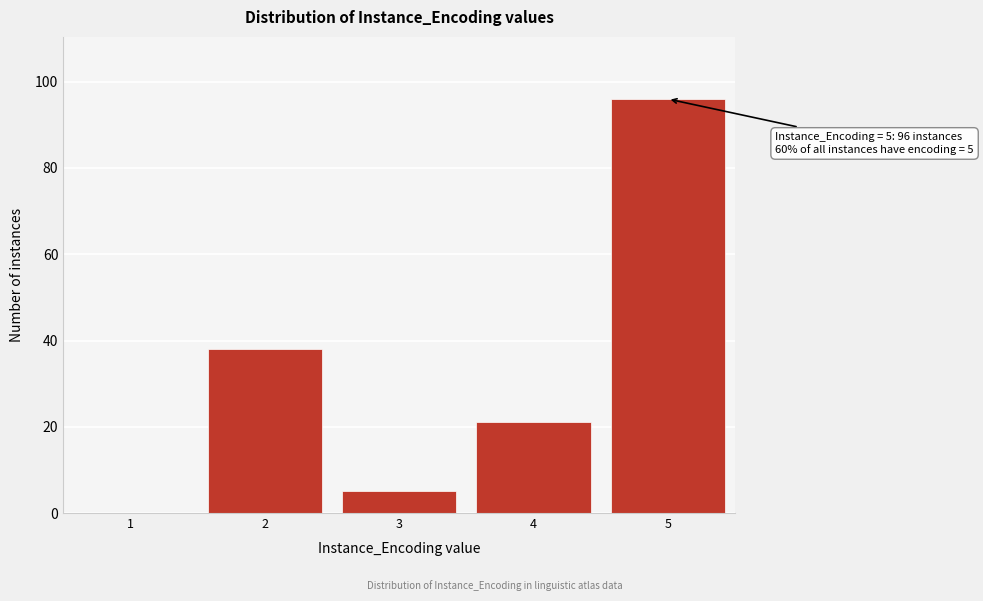

Reading right to left, transcribe all the data shown in this chart.

5=96	4=21	3=5	2=38	1=0